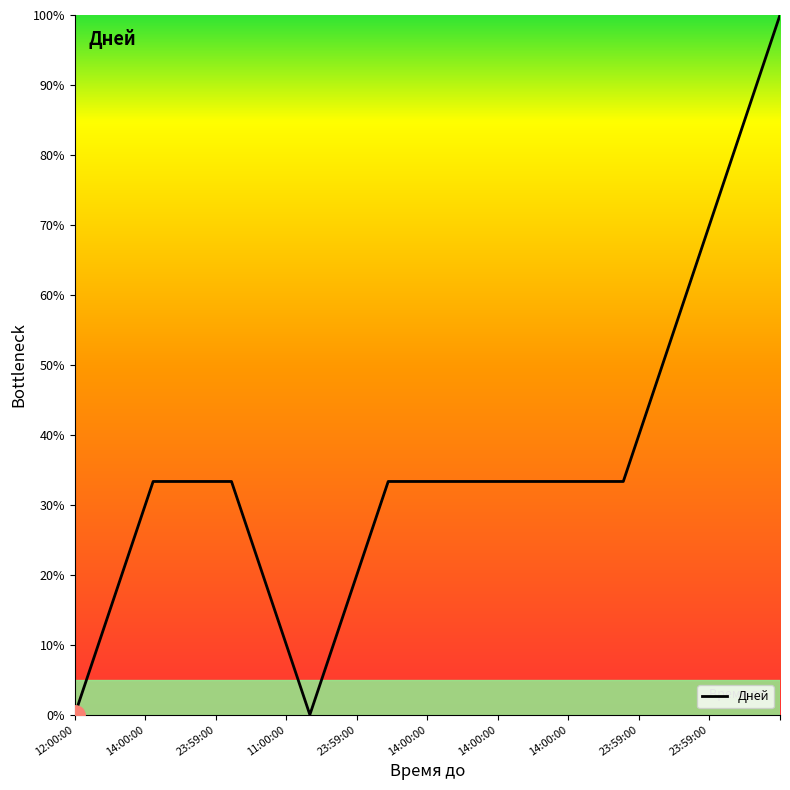

Does the chart have visible grid lines?

No